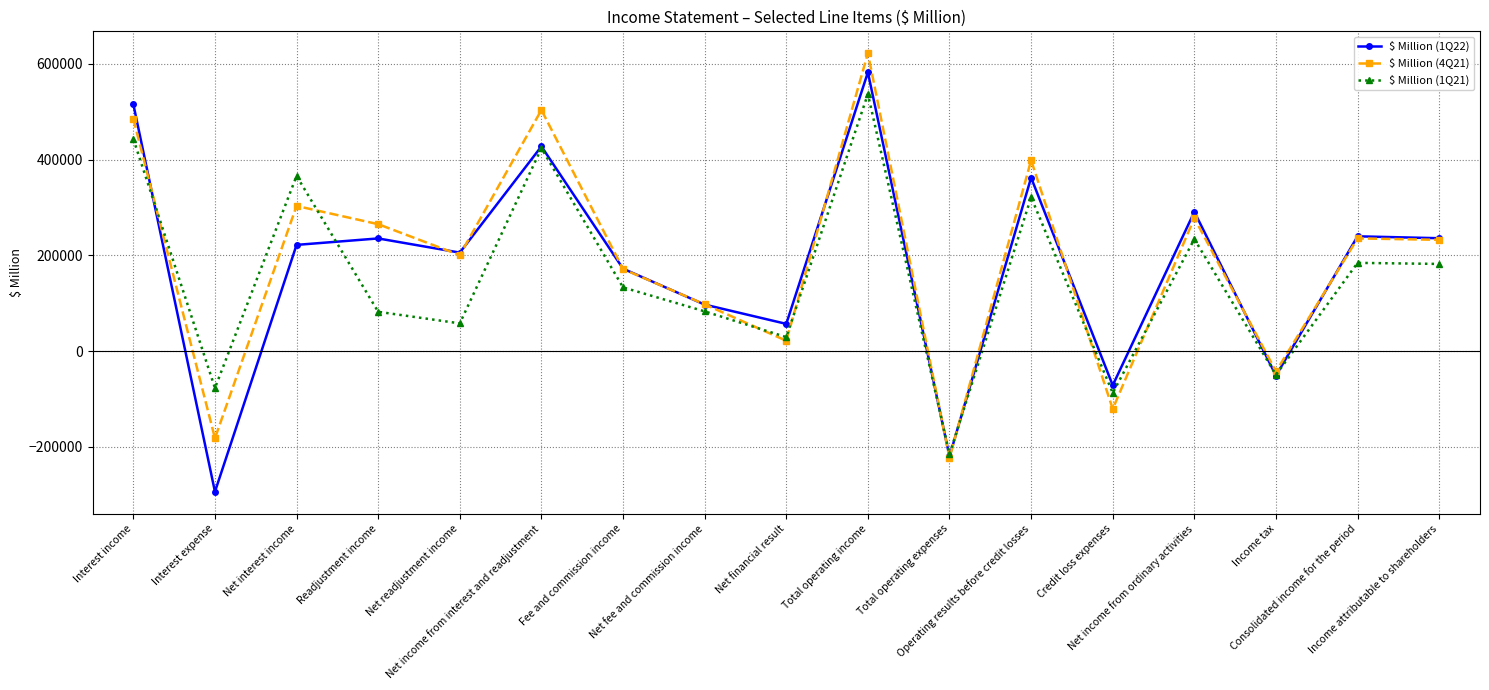

Does the chart have visible grid lines?

Yes